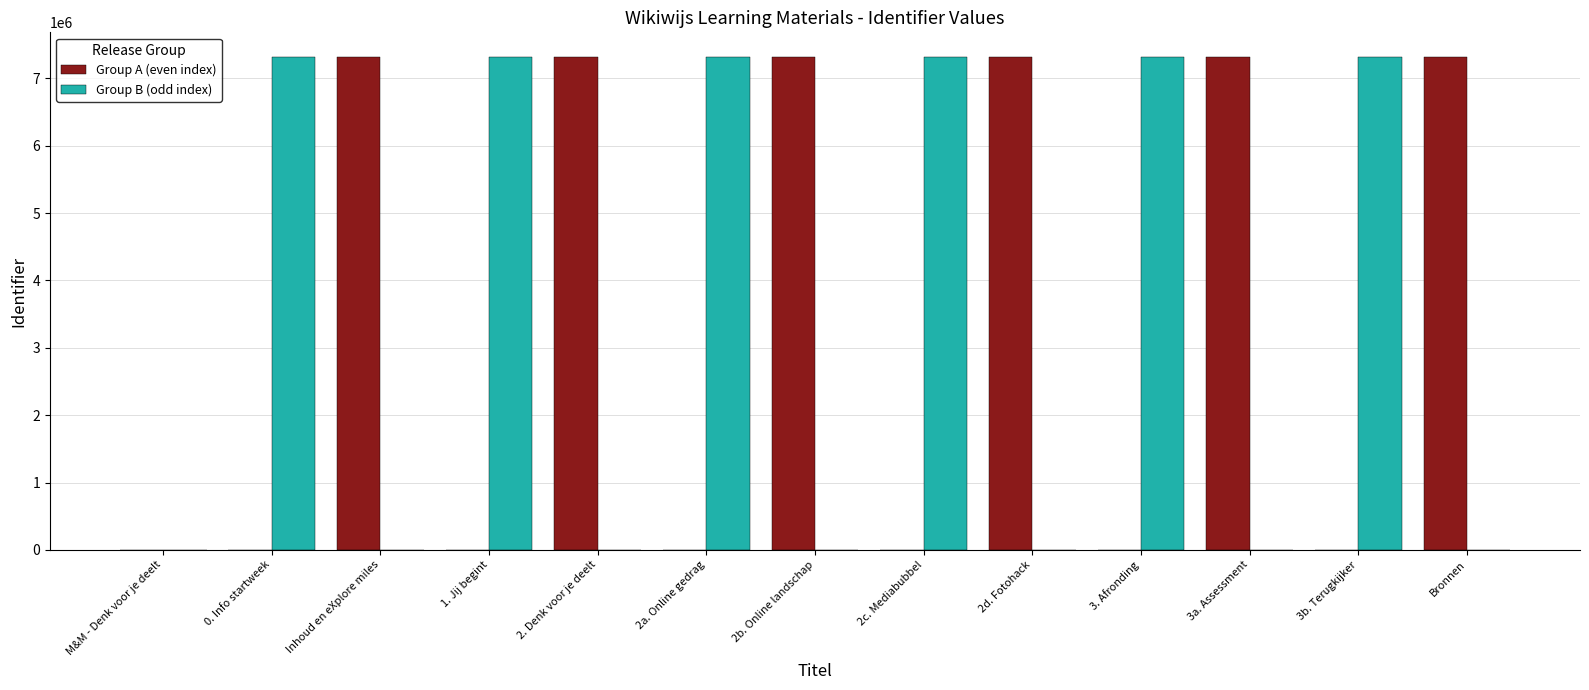

How many data points in Group B (odd index) are above 0?

6